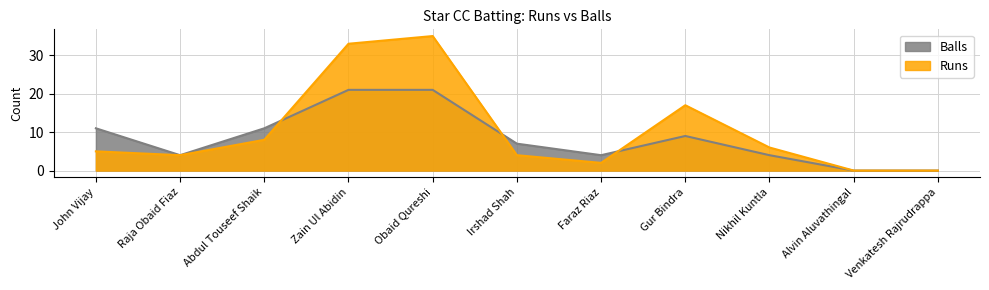

Between Irshad Shah and Zain Ul Abidin, which is larger?

Zain Ul Abidin